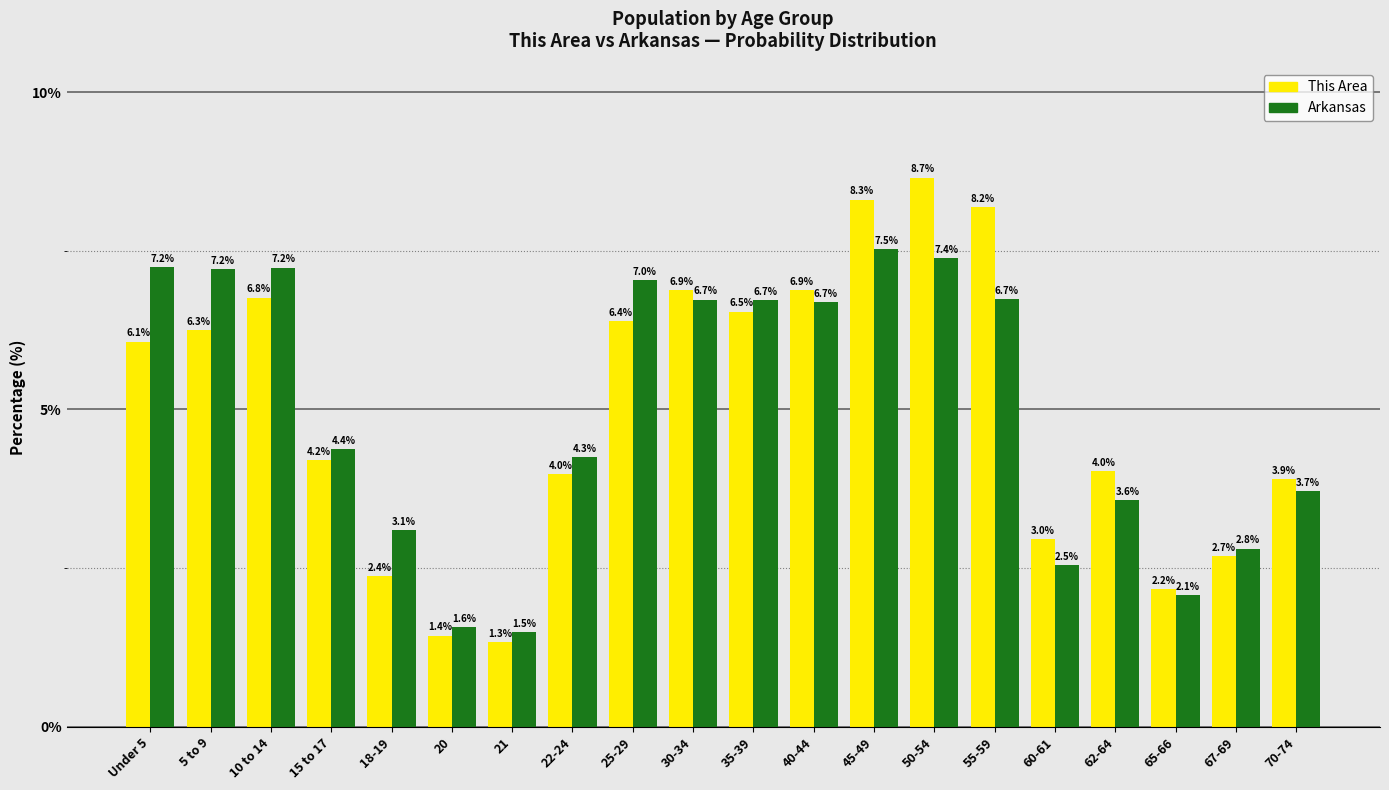

Reading right to left, extract all data points from this chart.

This Area: 70-74=3.9	67-69=2.7	65-66=2.2	62-64=4.0	60-61=3.0	55-59=8.2	50-54=8.7	45-49=8.3	40-44=6.9	35-39=6.5	30-34=6.9	25-29=6.4	22-24=4.0	21=1.3	20=1.4	18-19=2.4	15 to 17=4.2	10 to 14=6.8	5 to 9=6.3	Under 5=6.1
Arkansas: 70-74=3.7	67-69=2.8	65-66=2.1	62-64=3.6	60-61=2.5	55-59=6.7	50-54=7.4	45-49=7.5	40-44=6.7	35-39=6.7	30-34=6.7	25-29=7.0	22-24=4.3	21=1.5	20=1.6	18-19=3.1	15 to 17=4.4	10 to 14=7.2	5 to 9=7.2	Under 5=7.2